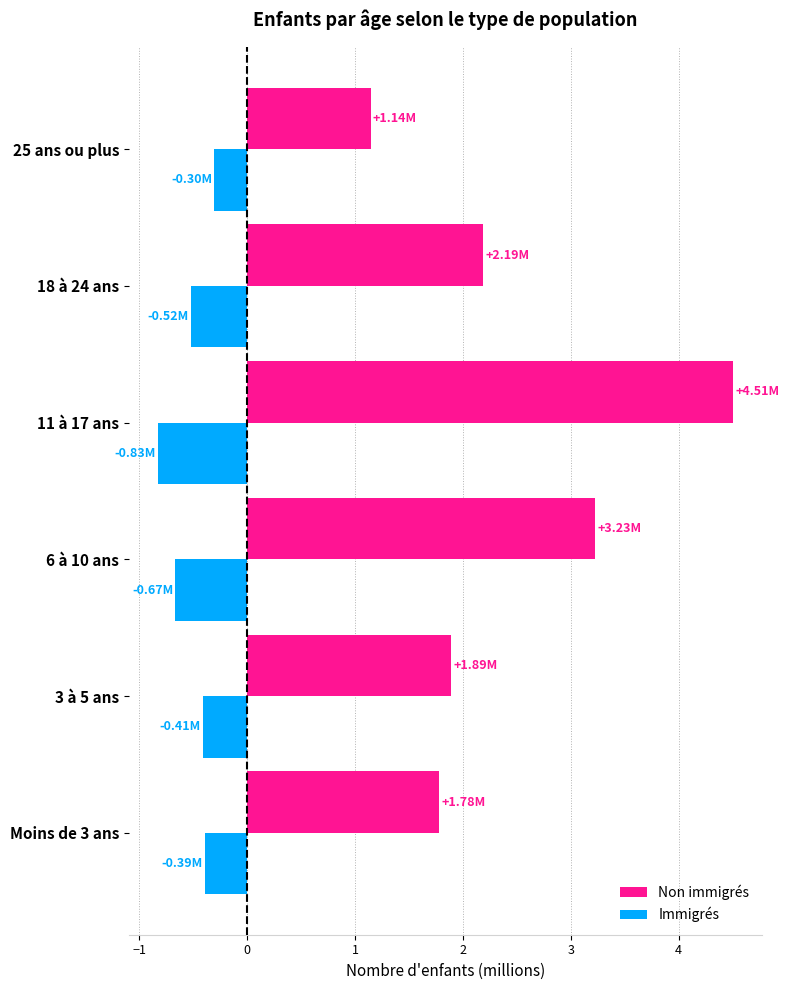

What is the sum of all Immigrés values?

-3.1